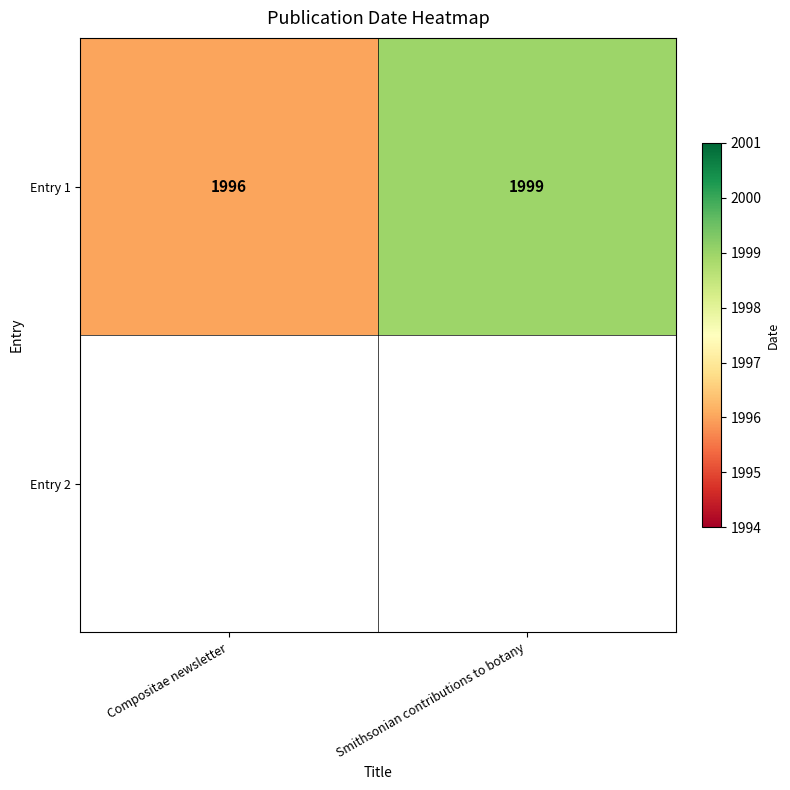

What is the sum of all values?

3995